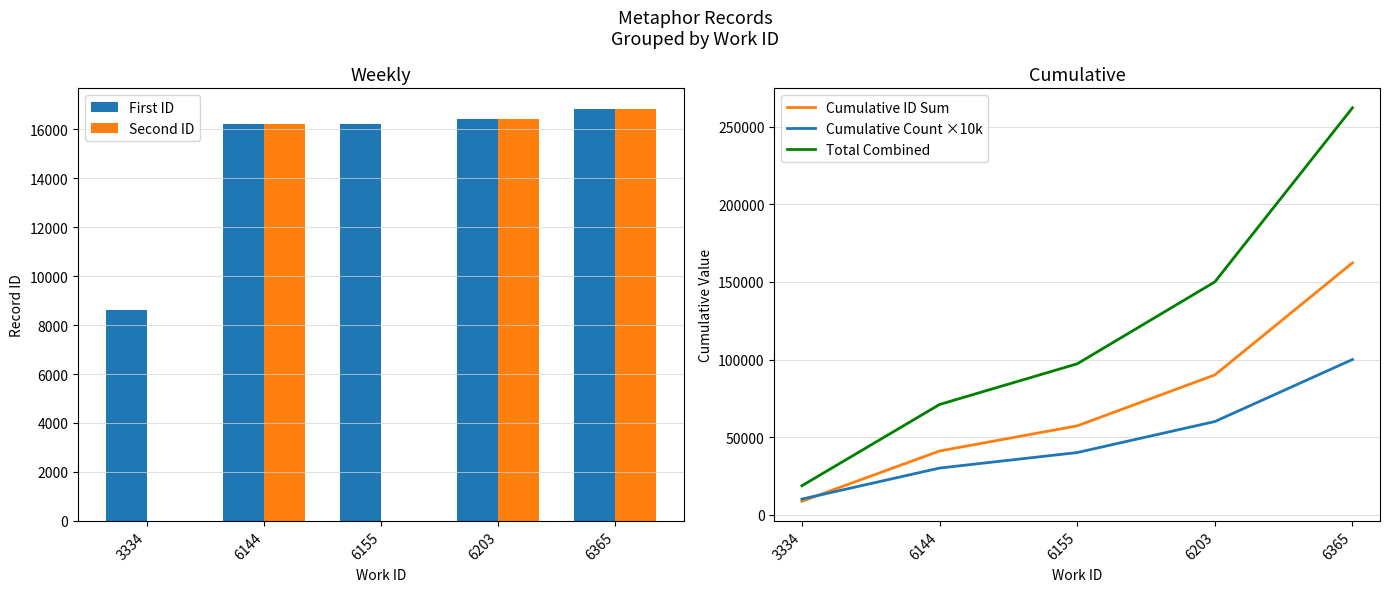

What is the average value of the Cumulative ID Sum series?

71845